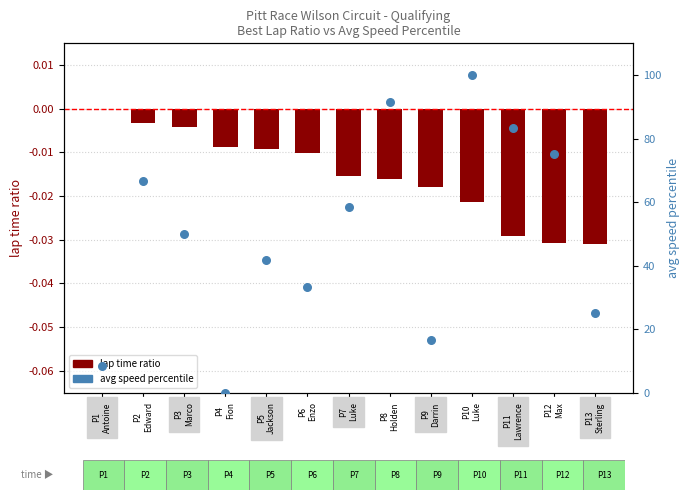

Which series reaches the maximum Y coordinate?

avg speed percentile